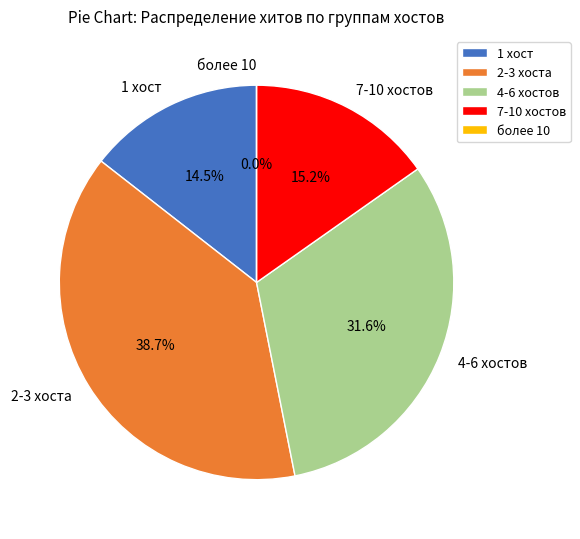

Is there a majority slice in this chart?

No